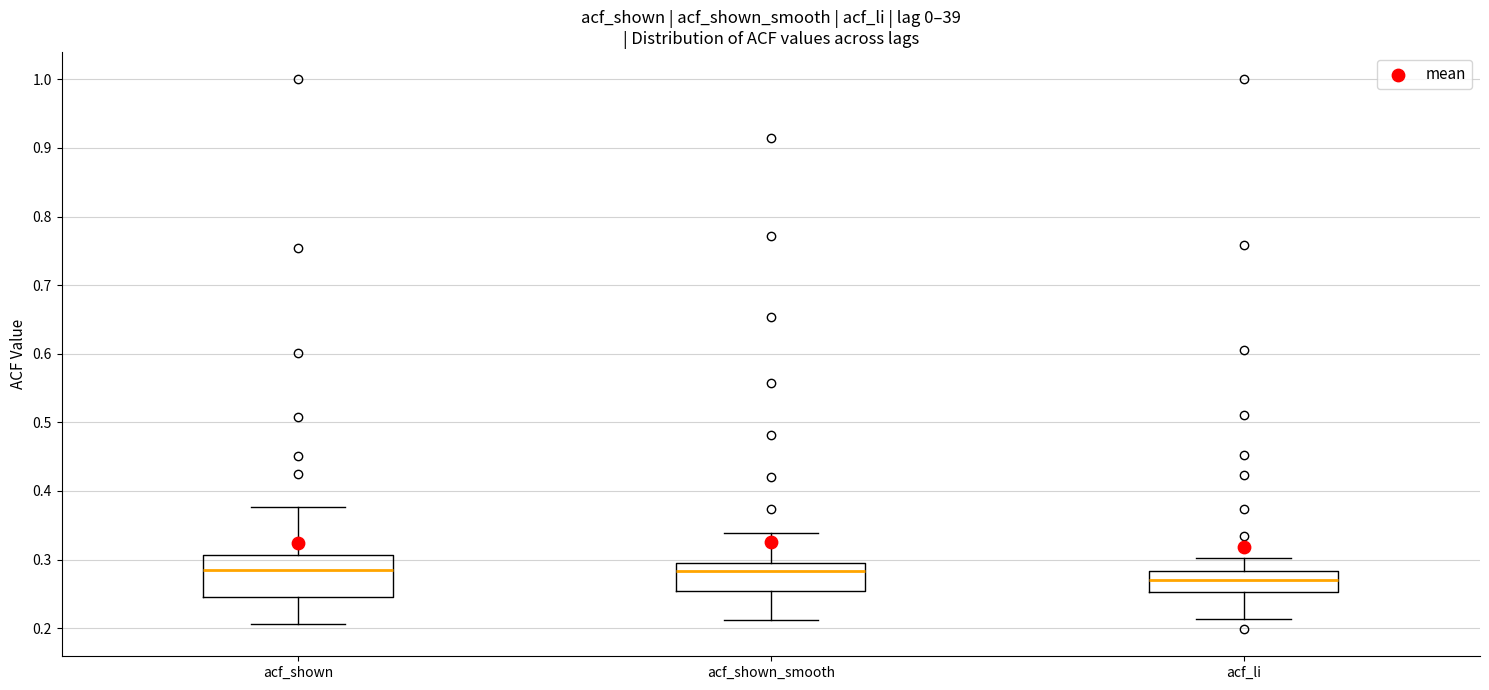

Comparing the boxes themselves (not the whiskers), which one is the tallest?

acf_shown